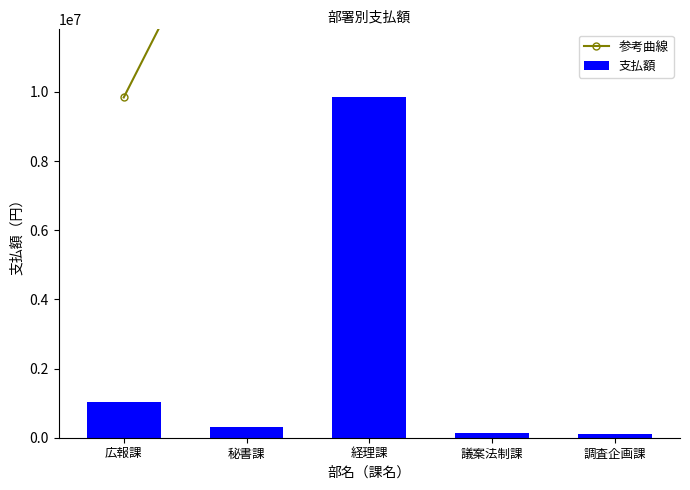

At how many categories does at least one series exceed 22131751?

3